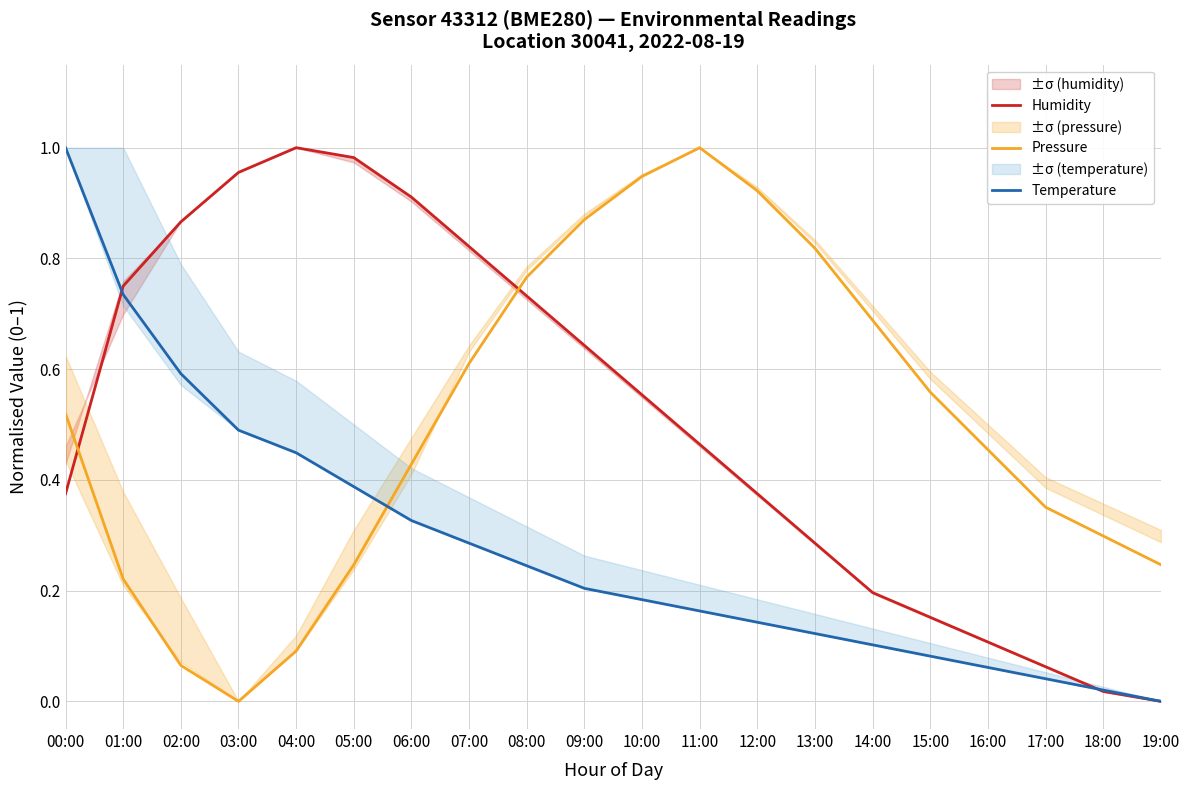

Reading left to right, extract all data points from this chart.

Humidity: 00:00=0.4	01:00=0.7	02:00=0.9	03:00=1.0	04:00=1.0	05:00=1.0	06:00=0.9	07:00=0.8	08:00=0.7	09:00=0.6	10:00=0.6	11:00=0.5	12:00=0.4	13:00=0.3	14:00=0.2	15:00=0.2	16:00=0.1	17:00=0.1	18:00=0.0	19:00=0.0
Pressure: 00:00=0.5	01:00=0.2	02:00=0.1	03:00=0.0	04:00=0.1	05:00=0.2	06:00=0.4	07:00=0.6	08:00=0.8	09:00=0.9	10:00=0.9	11:00=1.0	12:00=0.9	13:00=0.8	14:00=0.7	15:00=0.6	16:00=0.5	17:00=0.4	18:00=0.3	19:00=0.2
Temperature: 00:00=1.0	01:00=0.7	02:00=0.6	03:00=0.5	04:00=0.4	05:00=0.4	06:00=0.3	07:00=0.3	08:00=0.2	09:00=0.2	10:00=0.2	11:00=0.2	12:00=0.1	13:00=0.1	14:00=0.1	15:00=0.1	16:00=0.1	17:00=0.0	18:00=0.0	19:00=0.0